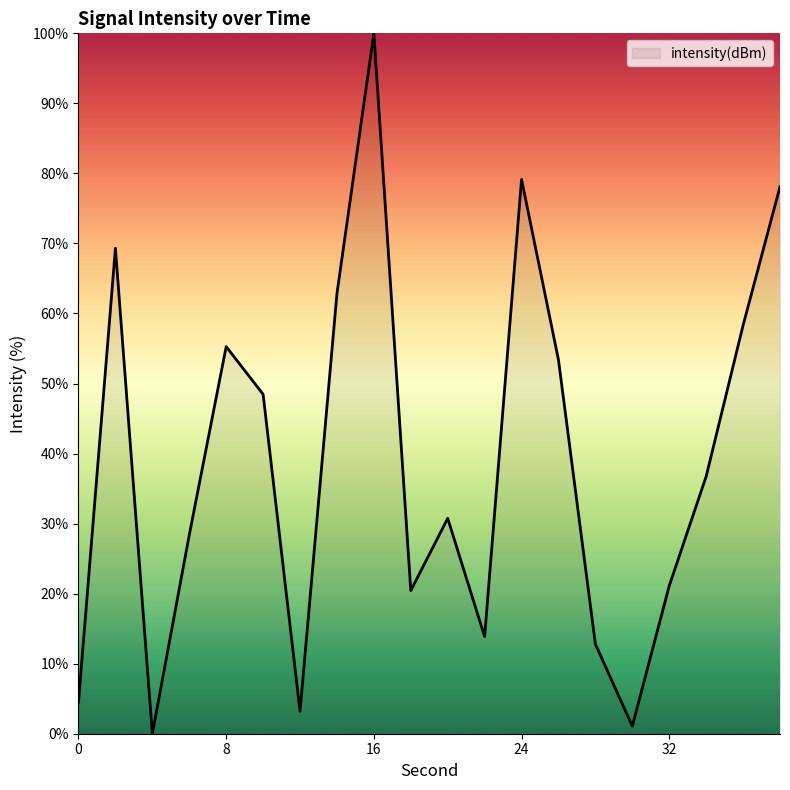

True or false: there are more than 1 points higher than both neighbors.

True